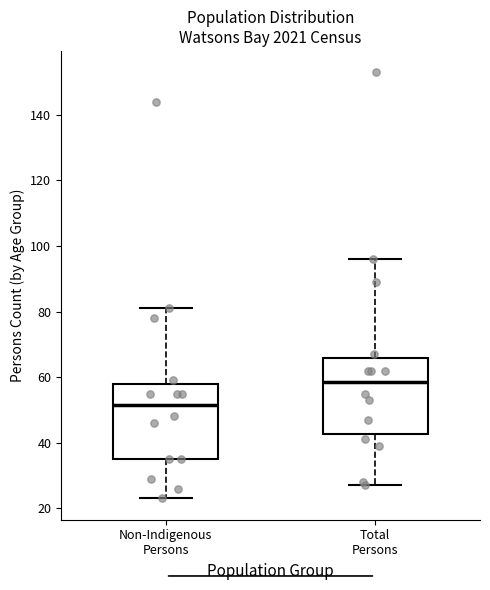

Reading left to right, read every box against the y-axis: the position of its median line, the range the box covers, and the ends of its whiskers. The values are not printed on the chart, so give them approximately, as read against the axis.

Non-Indigenous Persons: median 52, box 36 to 58, whiskers 24 to 82
Total Persons: median 58, box 42 to 66, whiskers 28 to 96